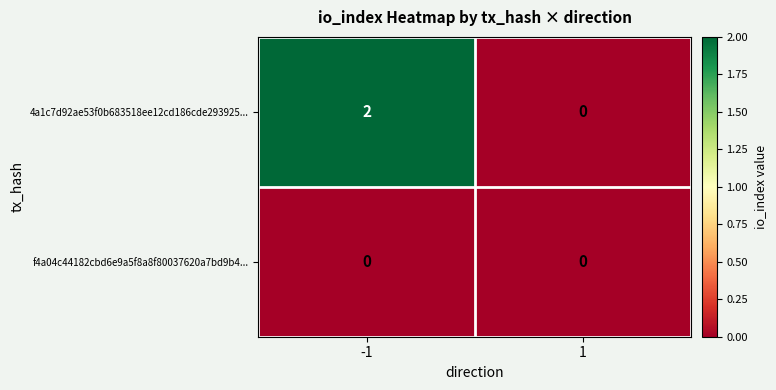

Which series changed the most between -1 and 1?

4a1c7d92ae53f0b683518ee12cd186cde293925...